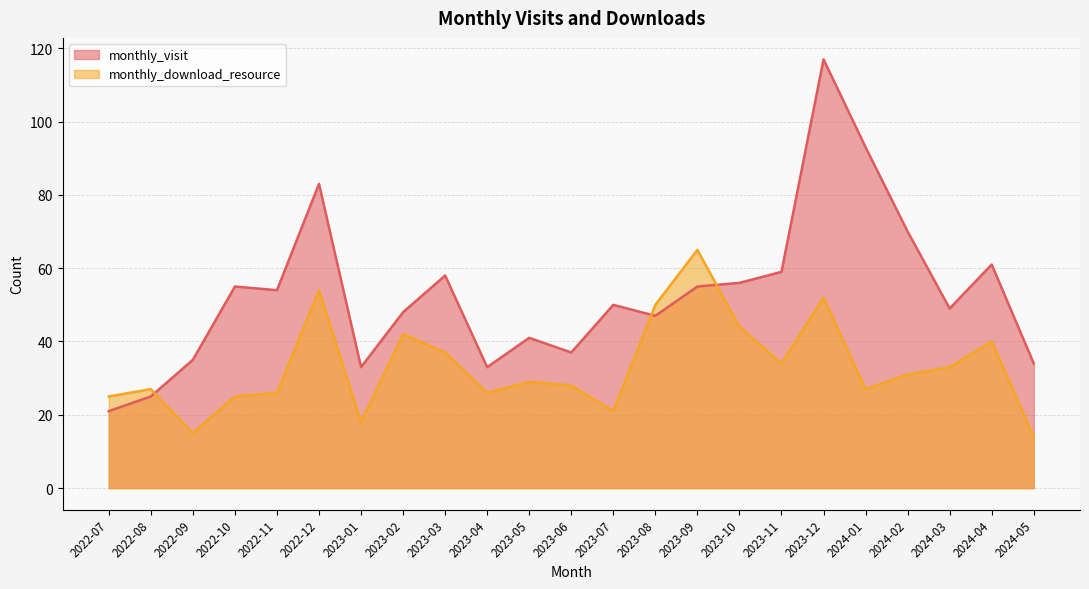

How many intersections are there between monthly_visit and monthly_download_resource?

3